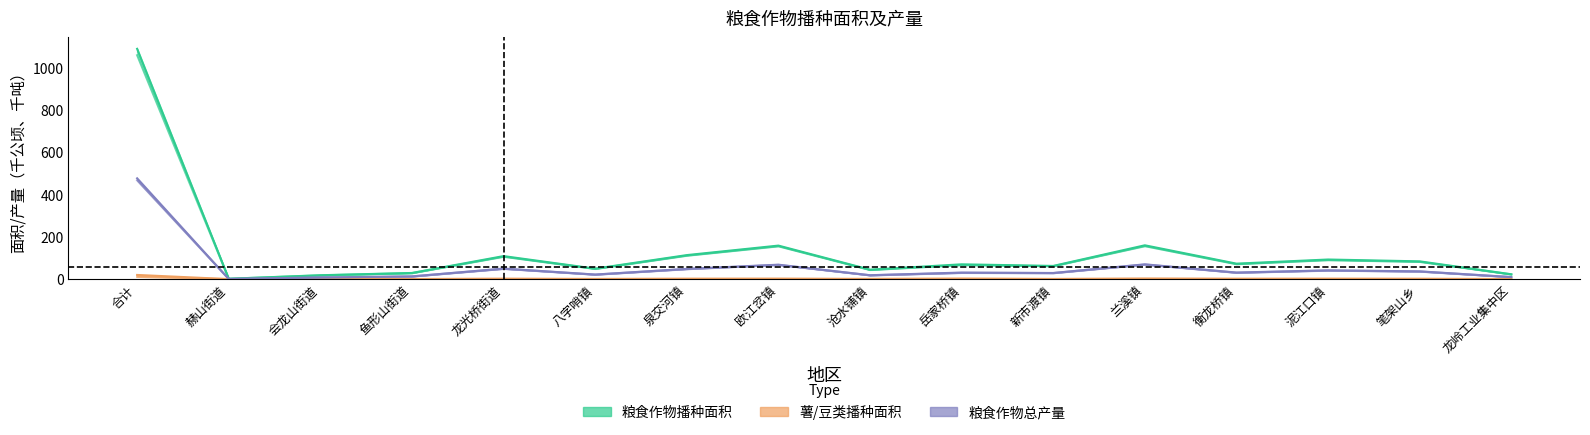

Where is 谷物播种面积 nearest to the value 530?

兰溪镇